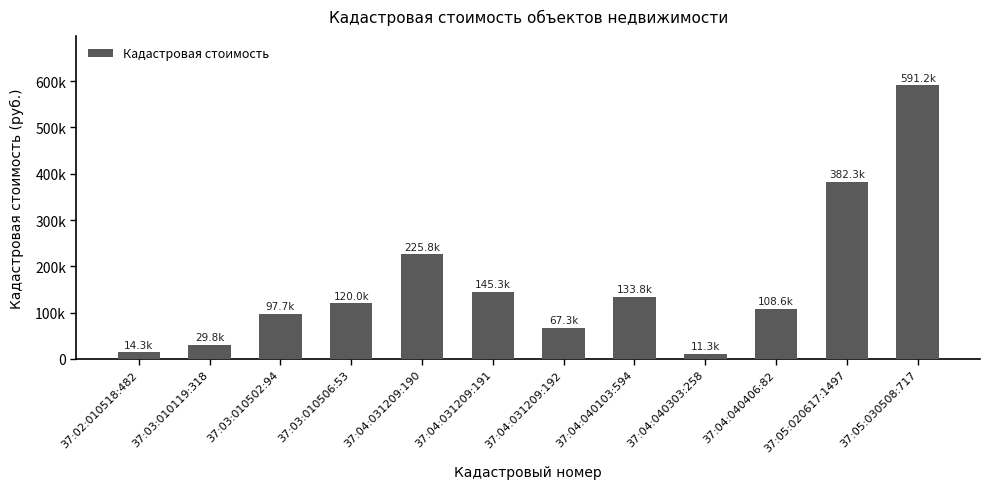

What is the sum of all values?

1927471.0